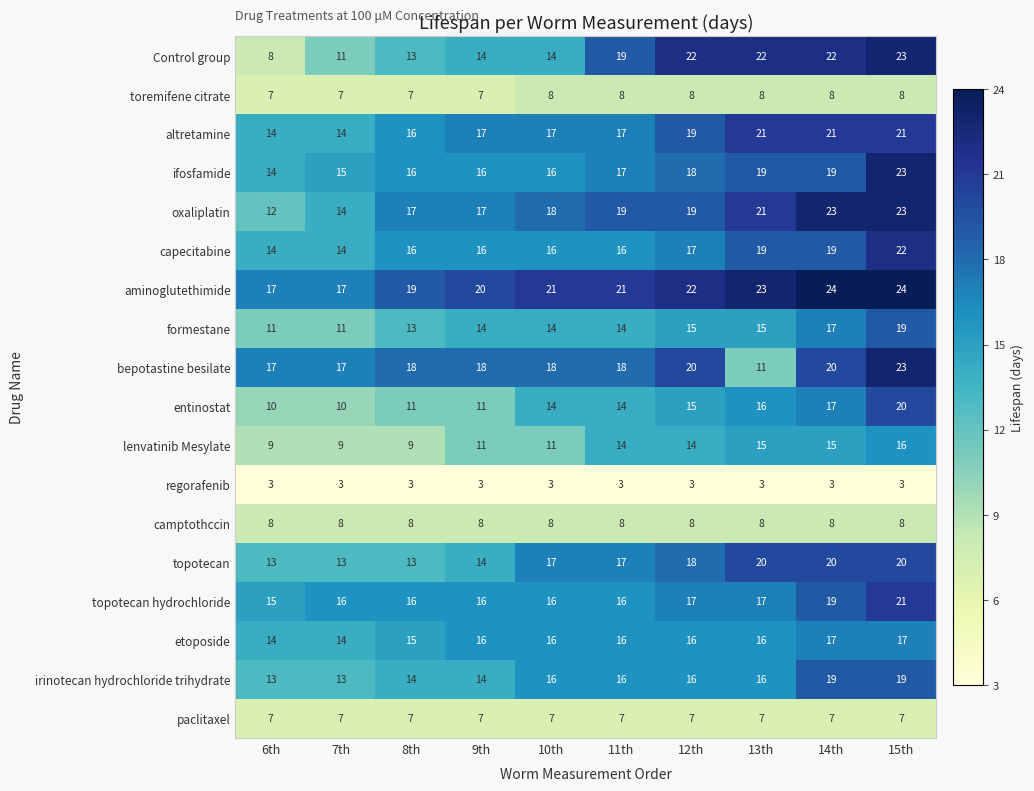

Is the value of formestane at 7th greater than the value of topotecan hydrochloride at 9th?

No